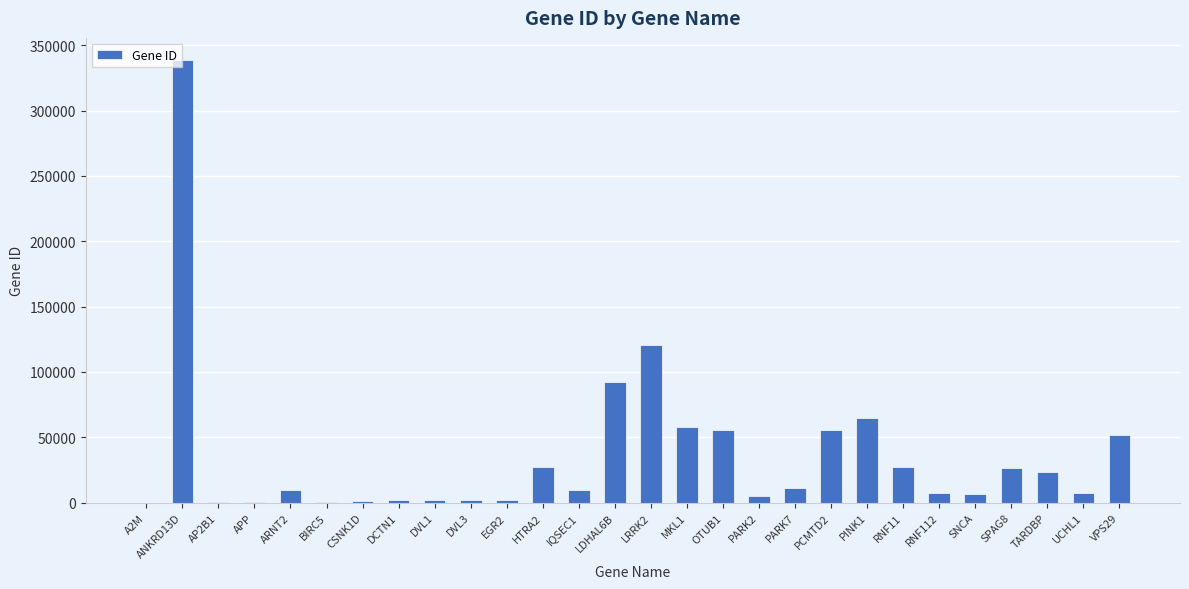

What is the change in value from LDHAL6B to TARDBP?

-69048